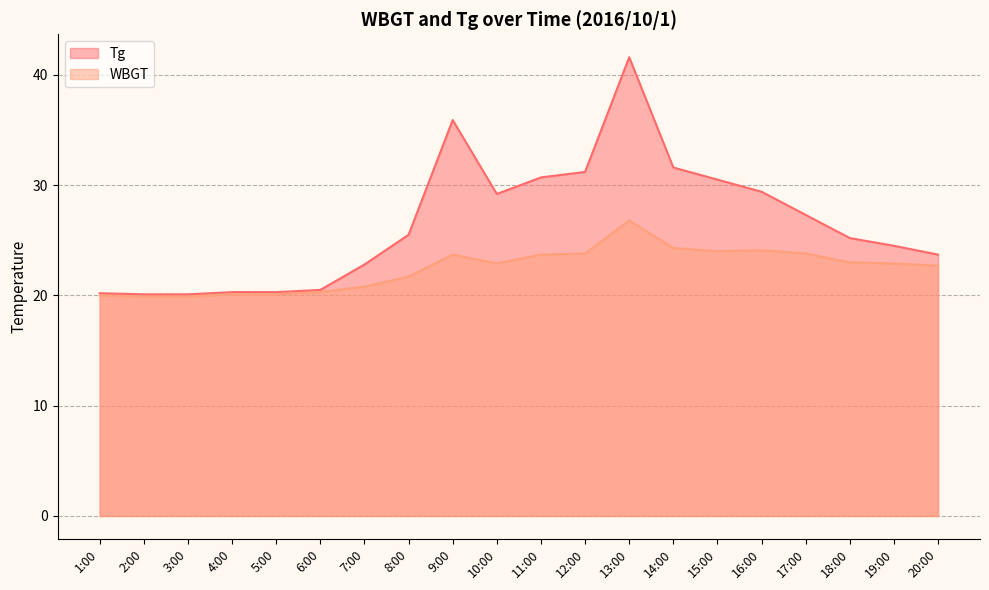

At 10:00, list the series in order from smallest to largest.

WBGT, Tg